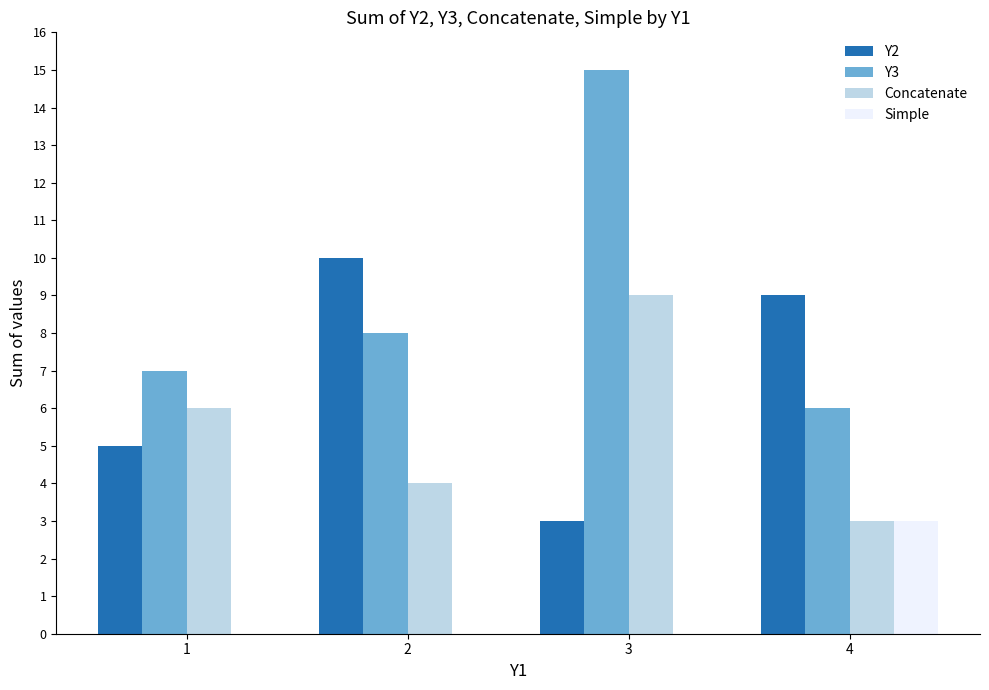

How many distinct data groups are displayed?

4